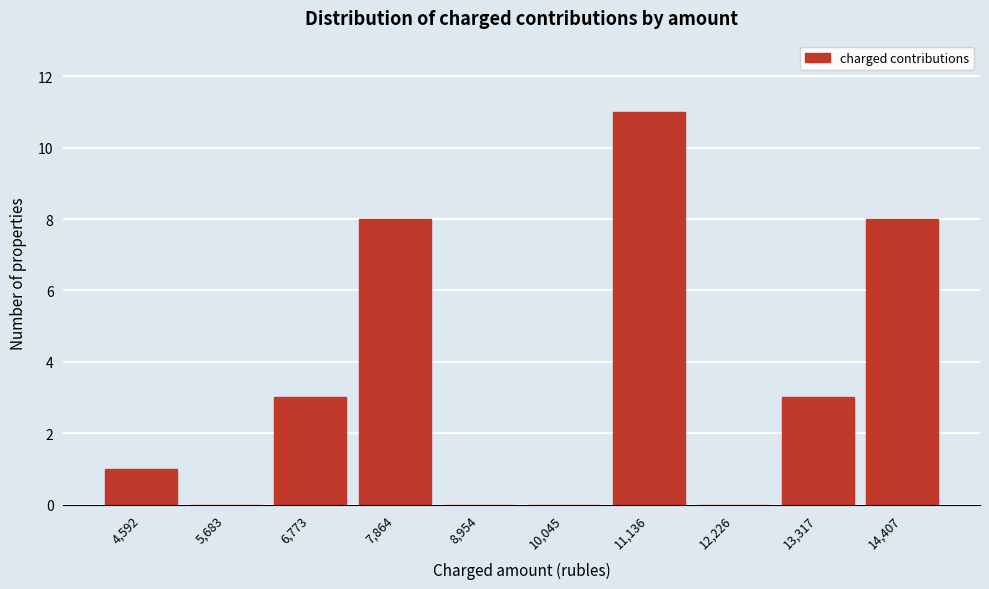

Reading left to right, list all the values displayed in this chart.

4,592=1	5,683=0	6,773=3	7,864=8	8,954=0	10,045=0	11,136=11	12,226=0	13,317=3	14,407=8